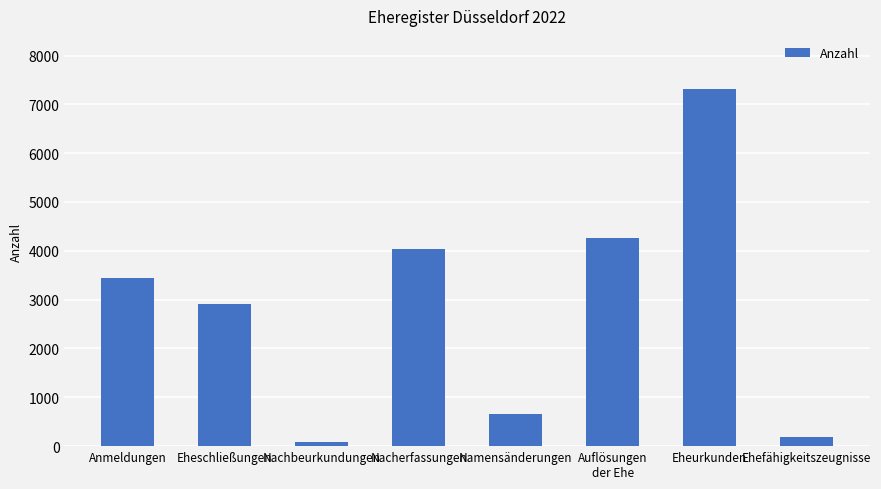

What value does the data have at Ehefähigkeitszeugnisse?

183